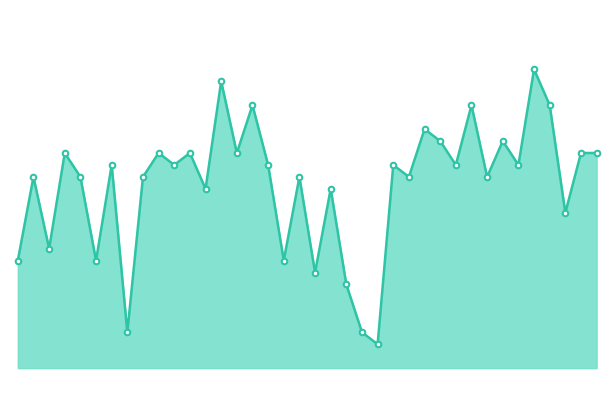

Rank the categories by value from lowest to highest.

23, 7, 22, 21, 19, 0, 5, 17, 2, 35, 12, 20, 1, 4, 8, 18, 25, 30, 6, 10, 16, 24, 28, 32, 3, 9, 11, 14, 36, 37, 27, 31, 26, 15, 29, 34, 13, 33